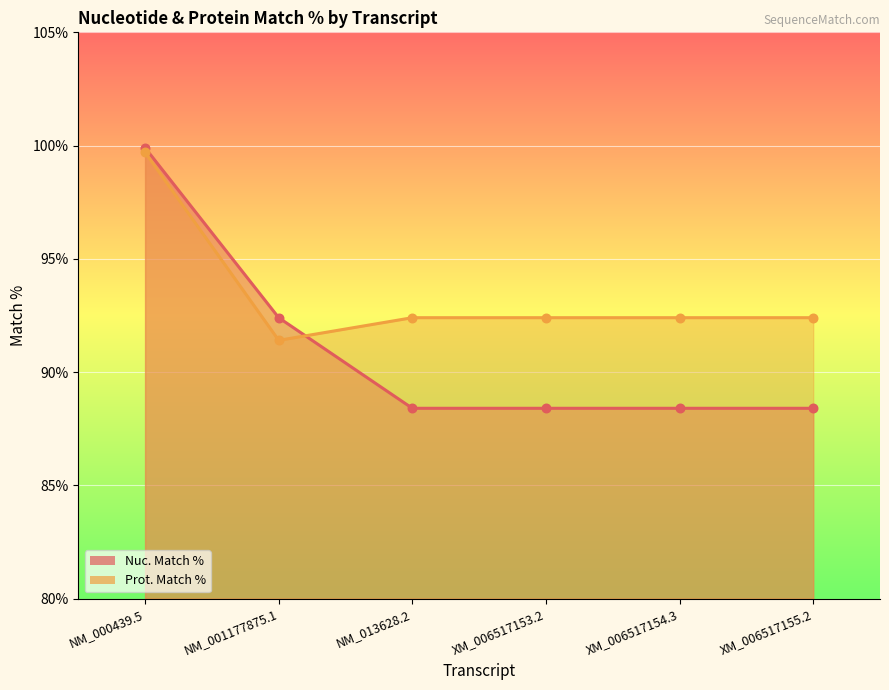

Which series contains the lowest Y value?

Nuc. Match %